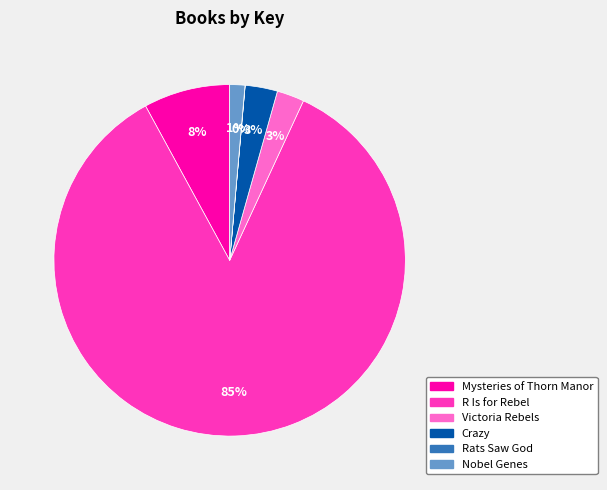

To the nearest percent, what portion does Nobel Genes represent?

1%